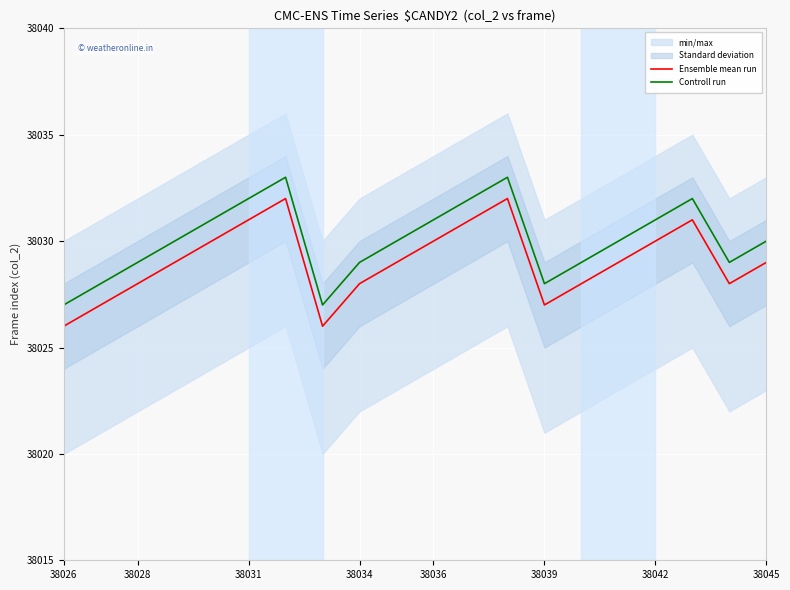

What is the maximum value for Controll run?

38033